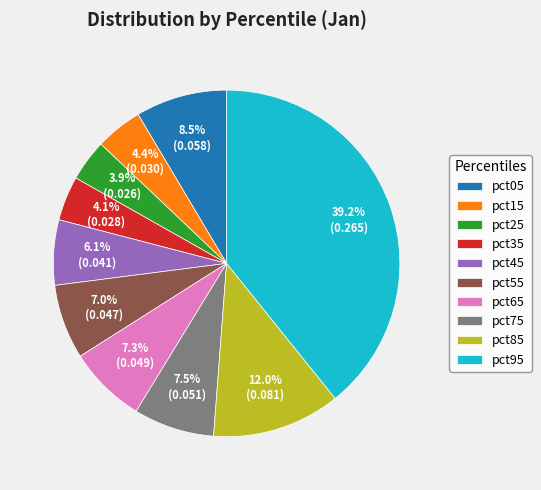

Which slice is the largest?

pct95